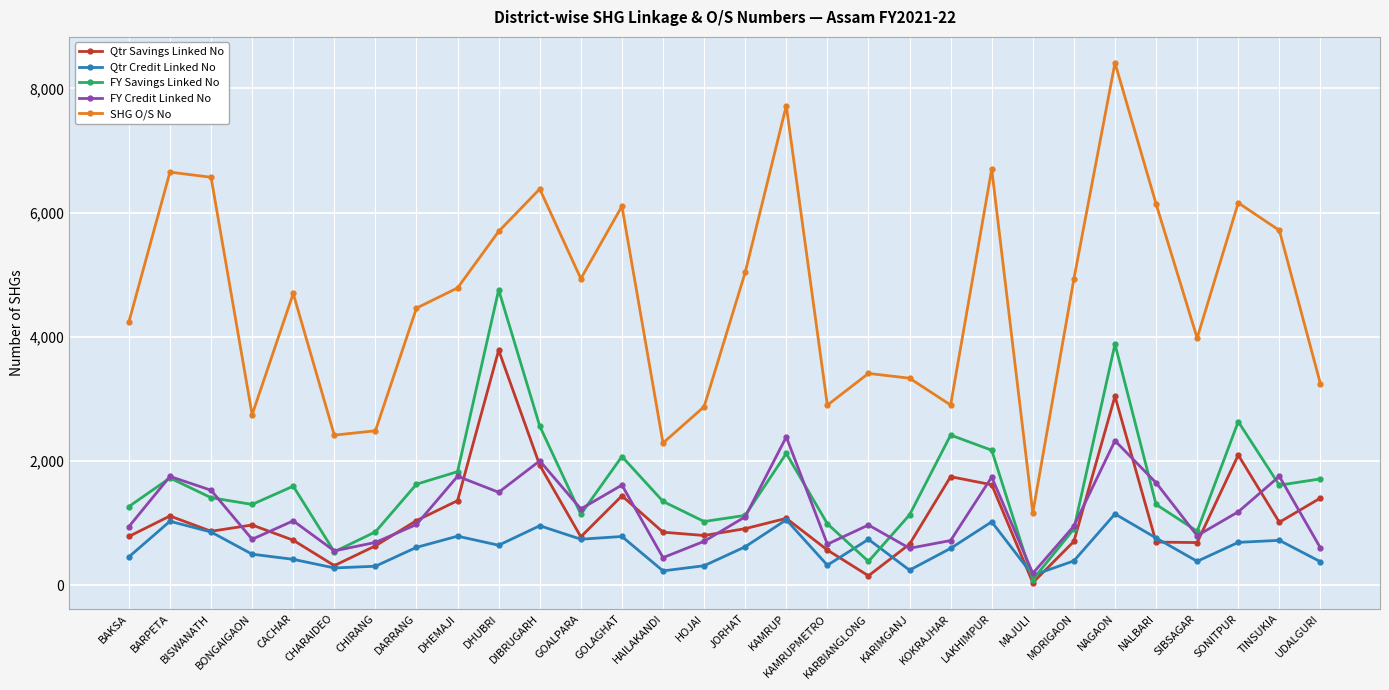

List the series in order of their peak value, lowest first.

Qtr Credit Linked No, FY Credit Linked No, Qtr Savings Linked No, FY Savings Linked No, SHG O/S No